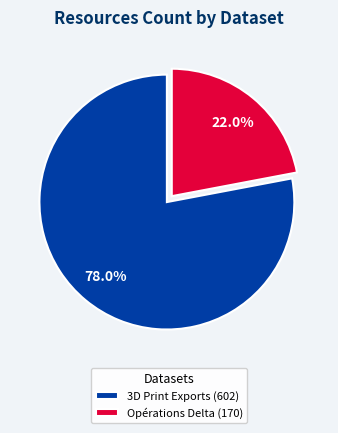

What percentage do 3D Print Exports (602) and Opérations Delta (170) together represent?

100.0%